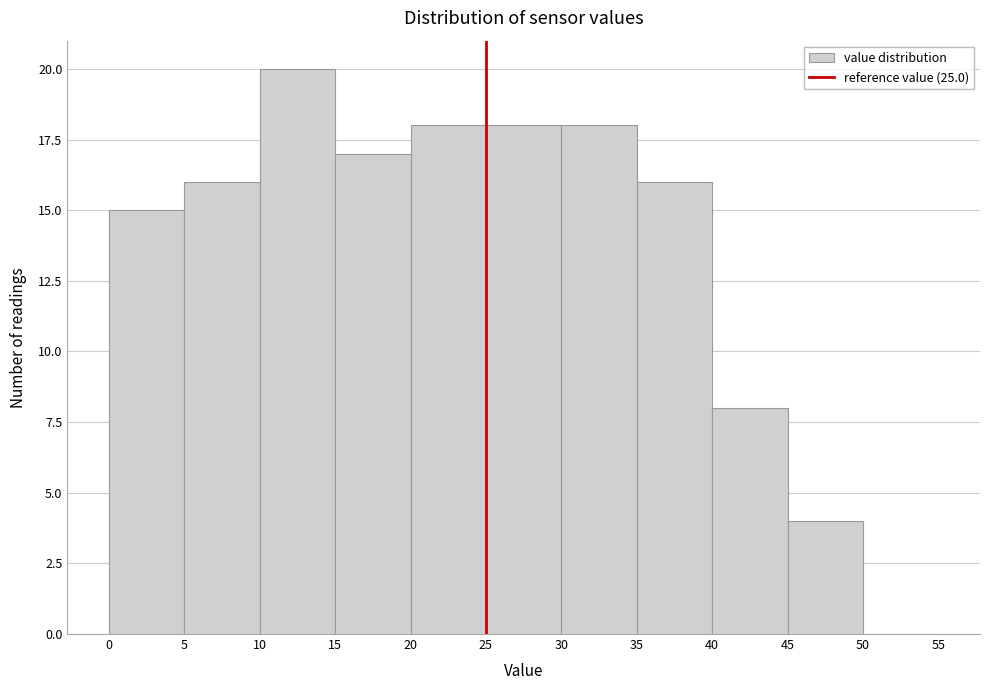

Reading left to right, transcribe this chart: for each bar, give the range it covers on the x-axis and its height. The values are not printed on the chart, so give them approximately, as read against the axis.

0 to 5: 15
5 to 10: 16
10 to 15: 20
15 to 20: 17
20 to 25: 18
25 to 30: 18
30 to 35: 18
35 to 40: 16
40 to 45: 8
45 to 50: 4
50 to 55: 0